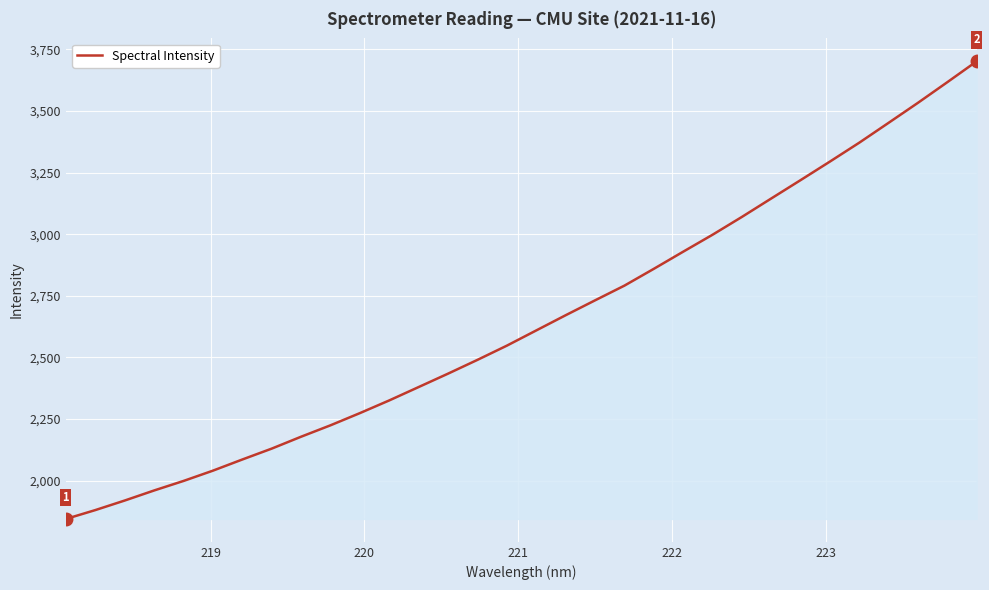

What is the minimum value shown in the chart?

1845.1